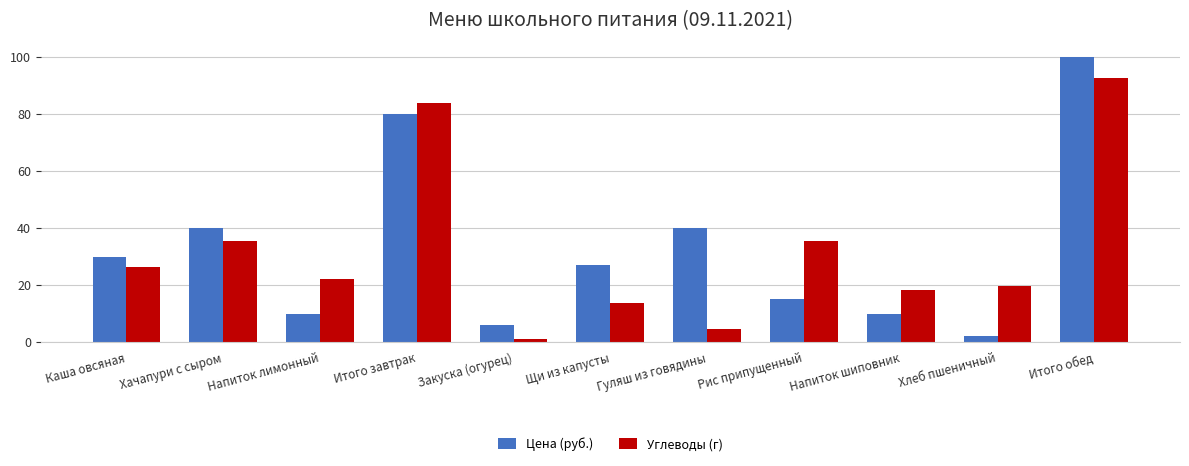

What is the sum of all Цена (руб.) values?

360.0